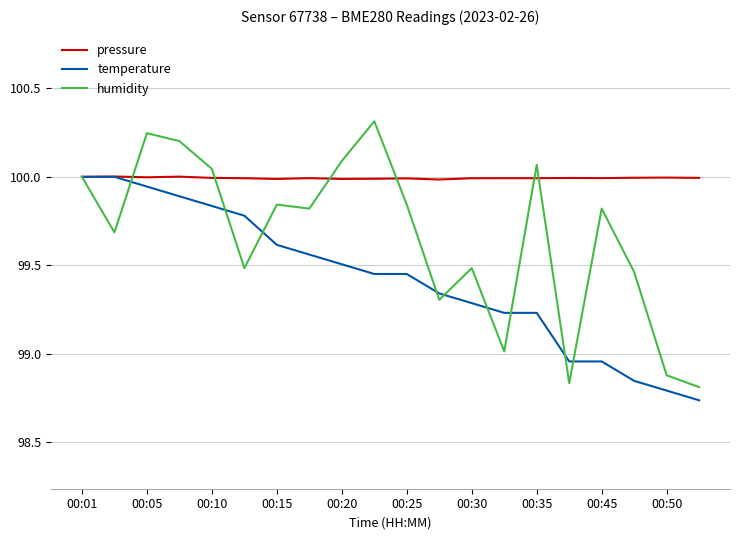

List the series in order of their overall mean, lowest first.

temperature, humidity, pressure